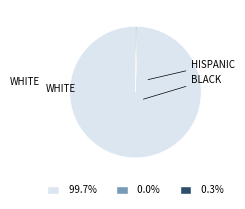

Is there a majority slice in this chart?

Yes